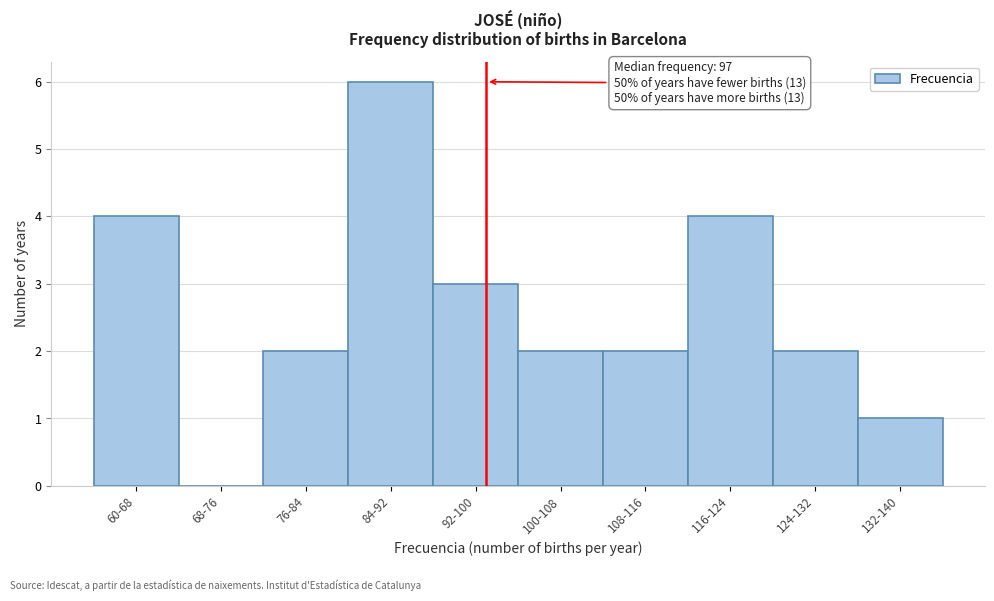

Reading left to right, transcribe all the data shown in this chart.

60-68=4	68-76=0	76-84=2	84-92=6	92-100=3	100-108=2	108-116=2	116-124=4	124-132=2	132-140=1